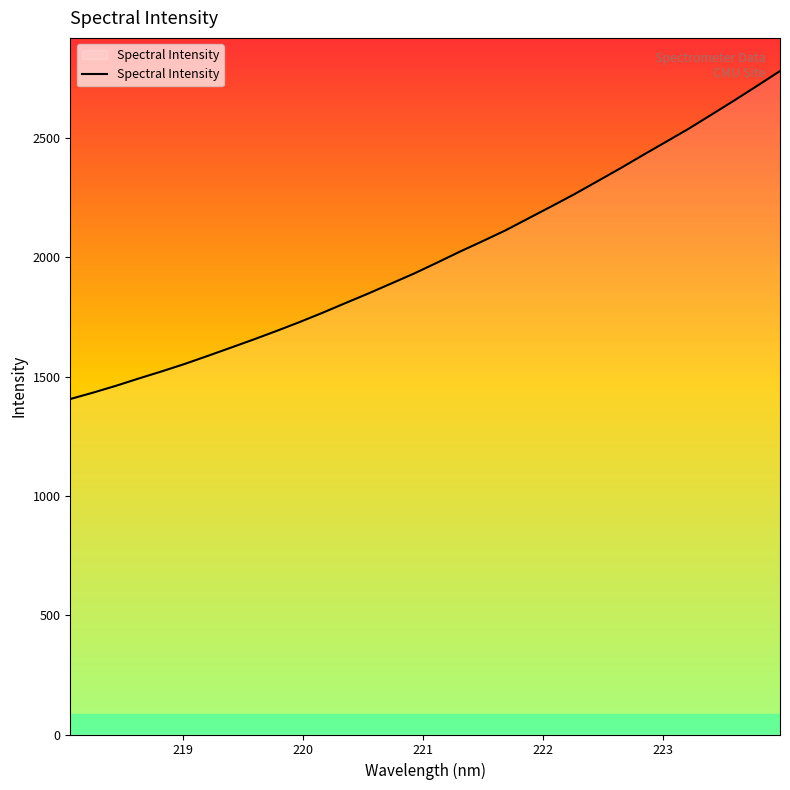

Does the chart have visible grid lines?

No